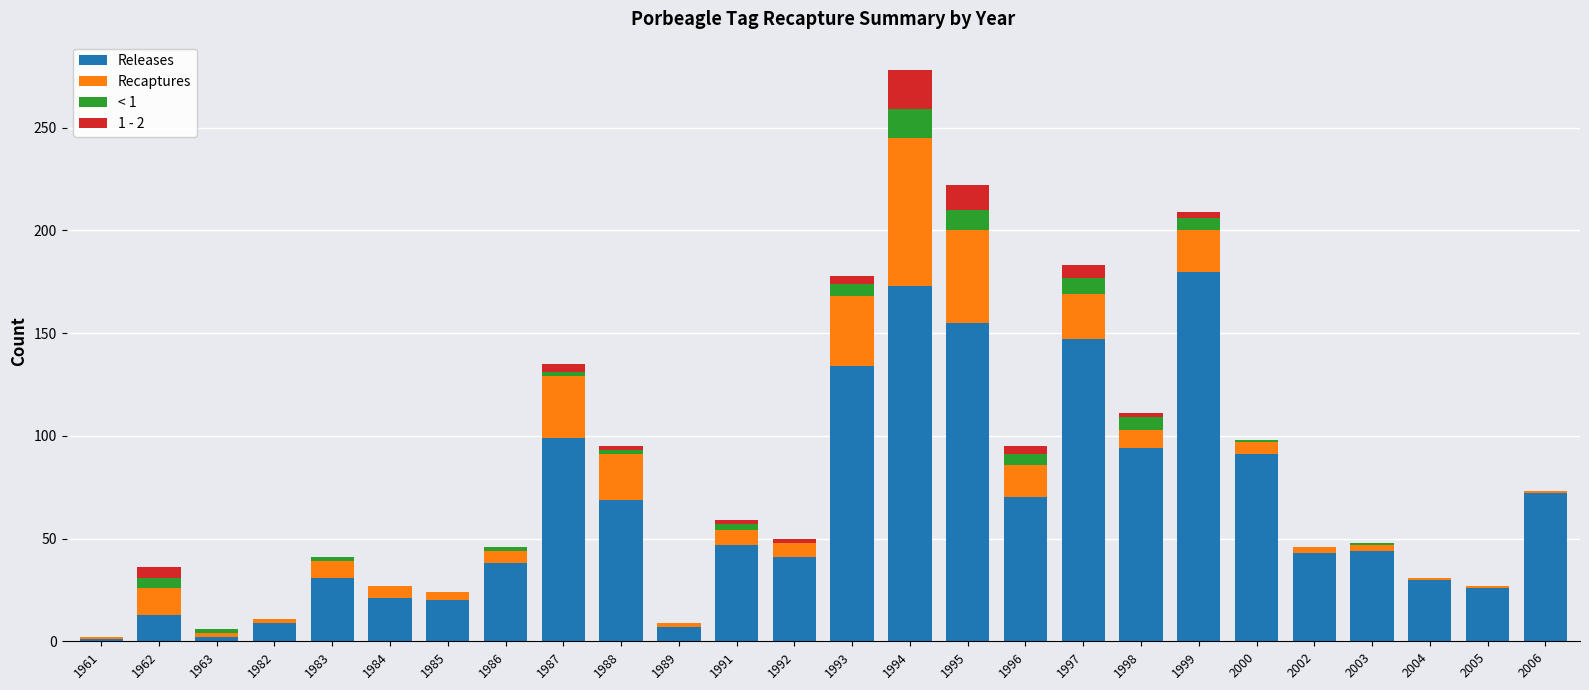

Which category has the highest value in the Releases series?

1999